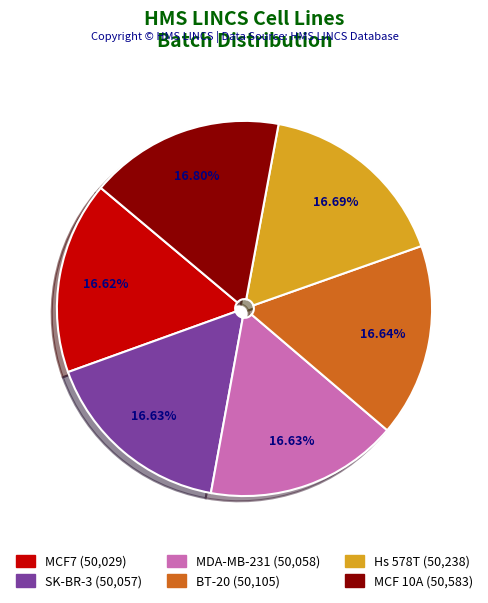

How many slices are in this pie chart?

6